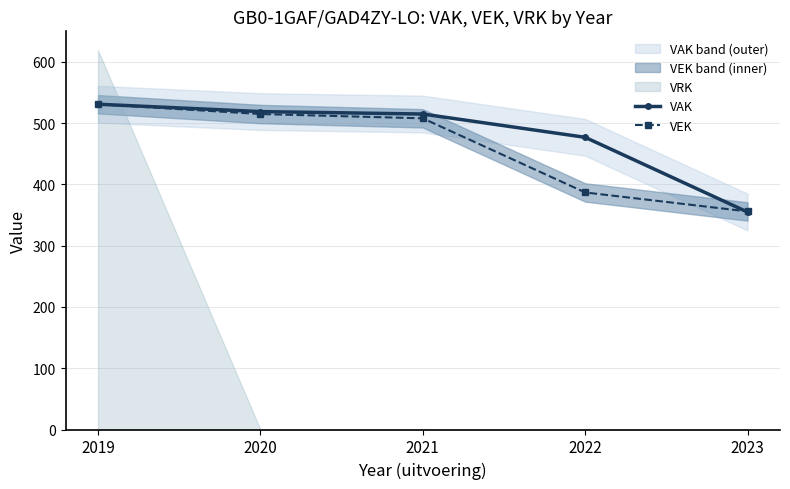

How many intersections are there between VAK and VEK?

1